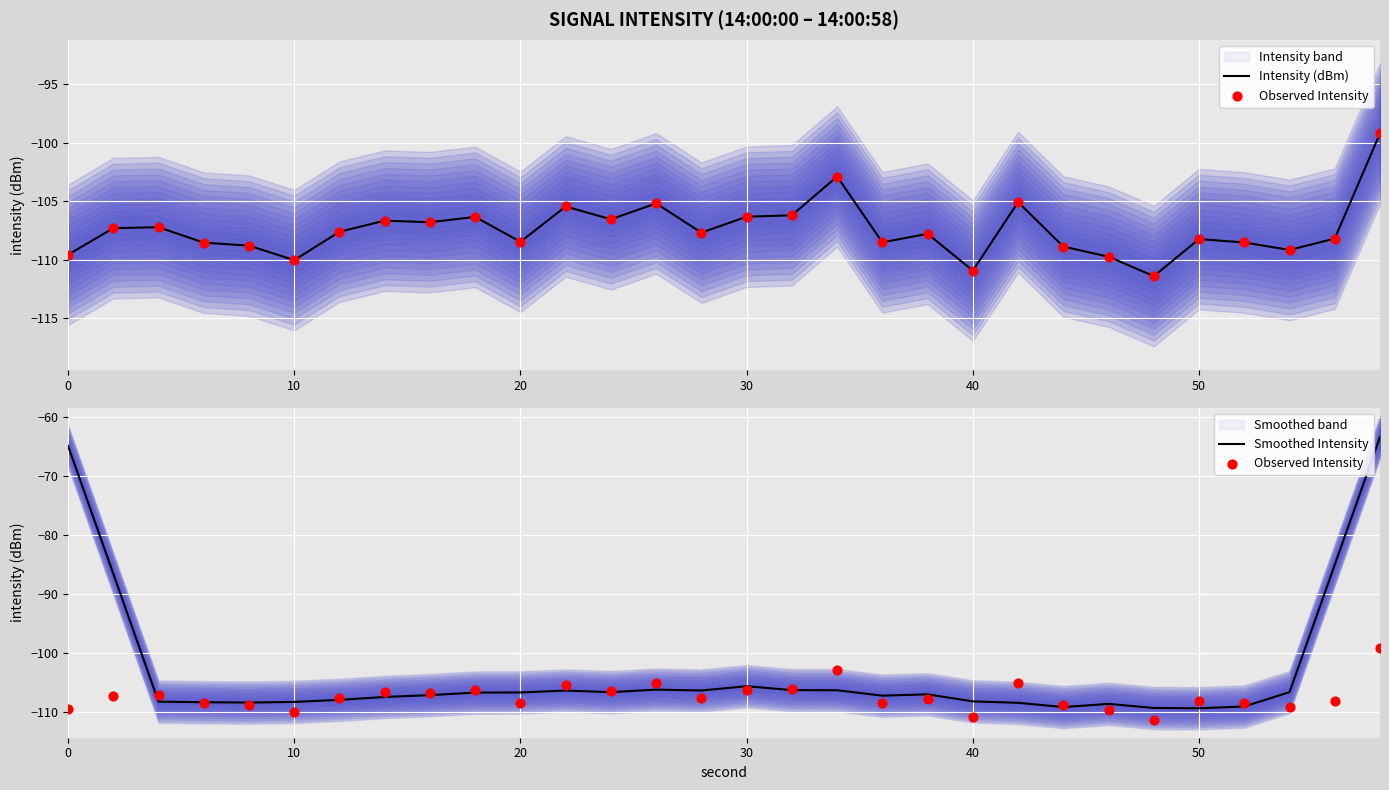

Which series contains the highest Y value?

Smoothed Intensity